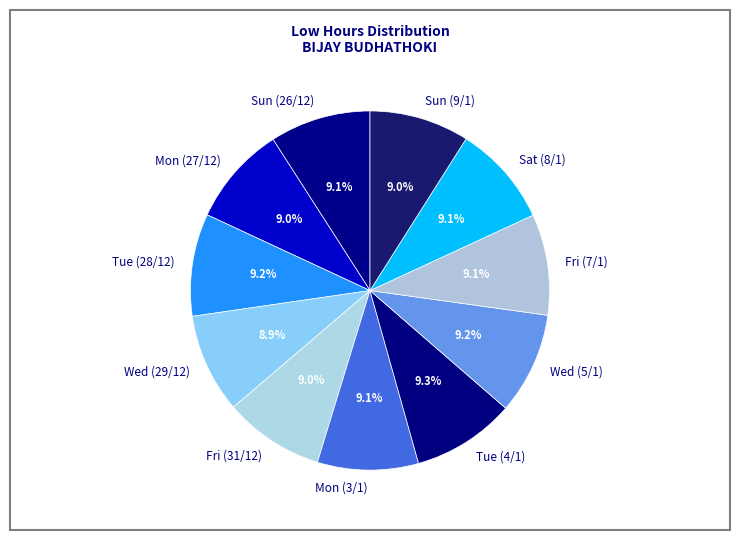

How many slices are in this pie chart?

11